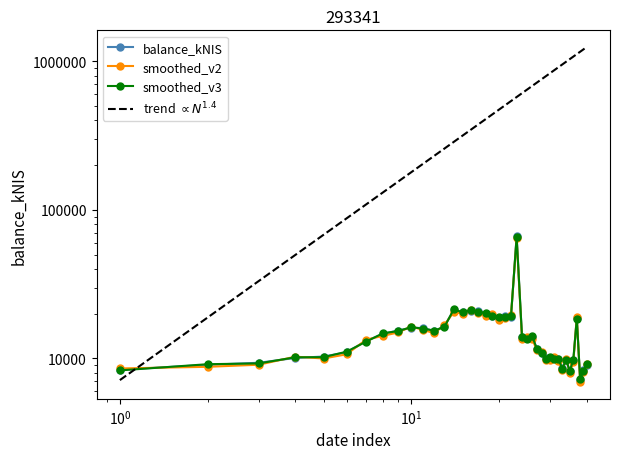

Does the chart have visible grid lines?

No